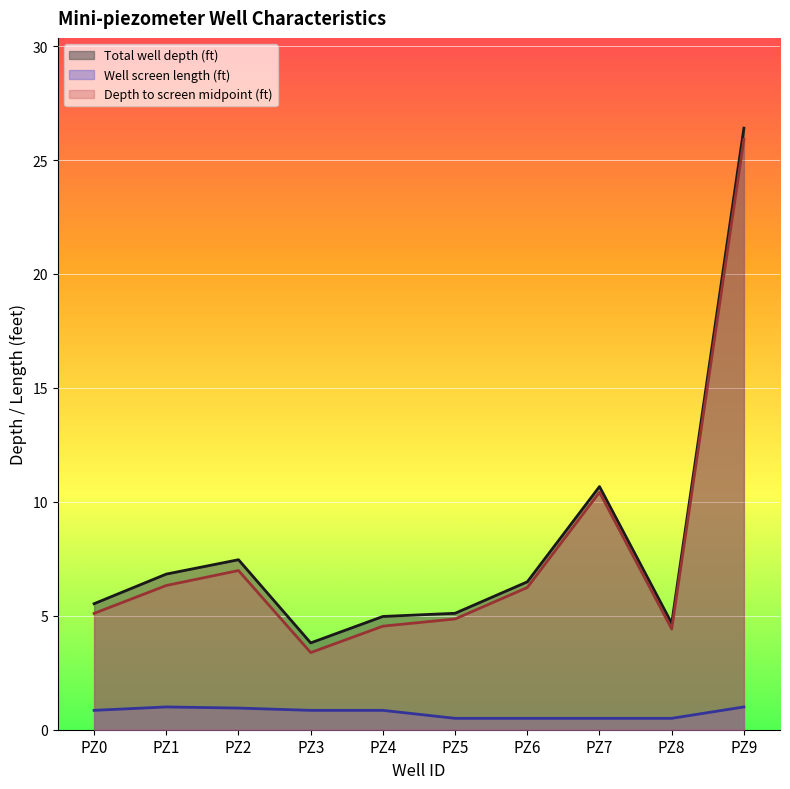

Between PZ2 and PZ8, which series saw the biggest shift?

Total well depth (ft)